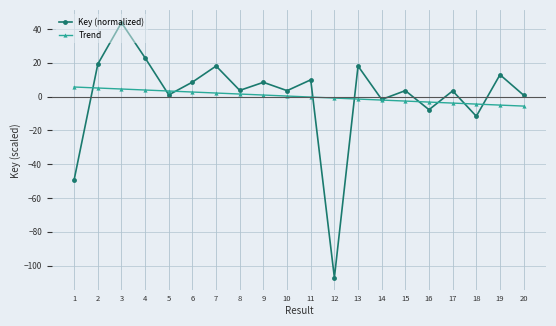

At which category is the sum across all series the highest?

3